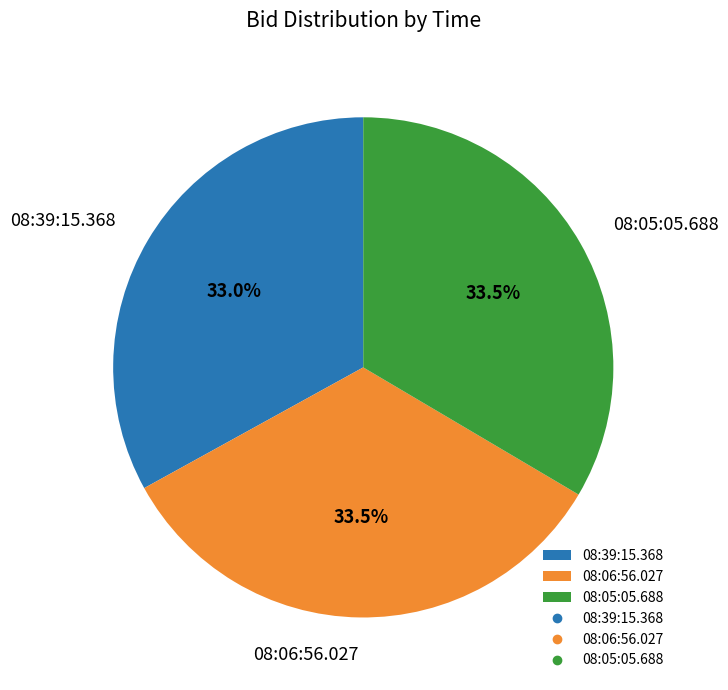

Is it true that 08:39:15.368 is 21% of the pie?

False